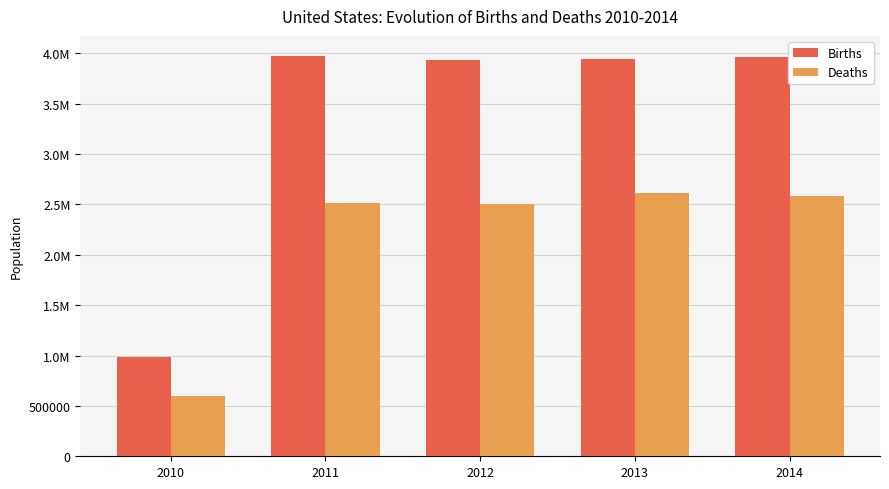

What is the smallest value displayed?

598691